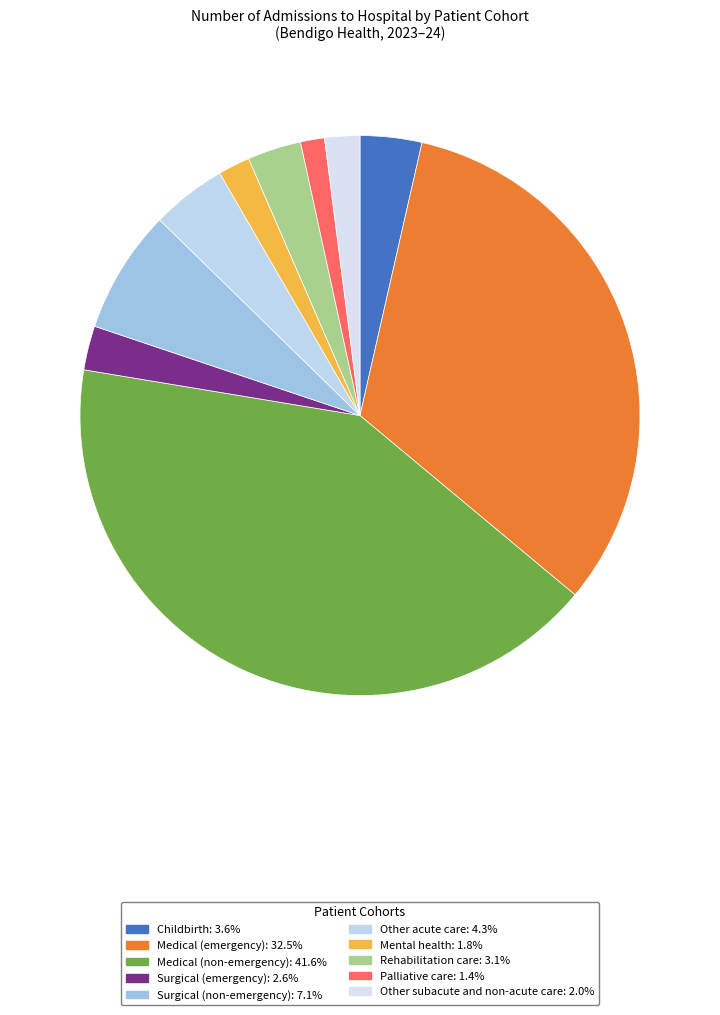

The Surgical (non-emergency) slice represents 1% of the pie. True or false?

False